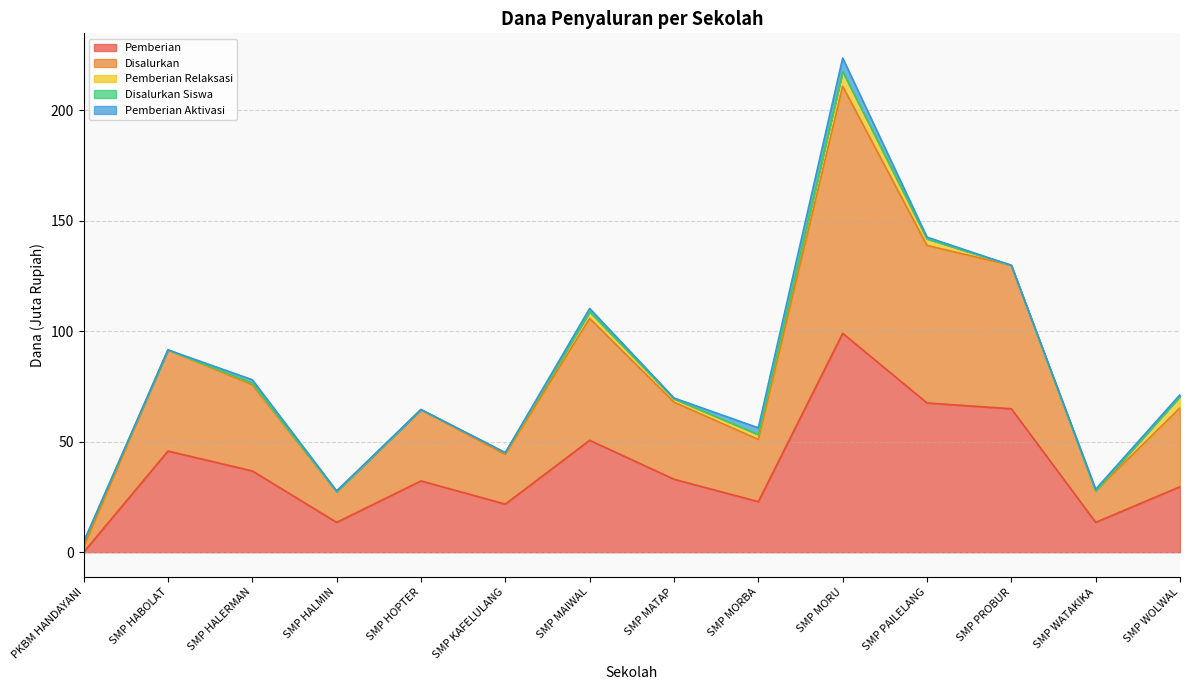

How many categories are shown in the chart?

14